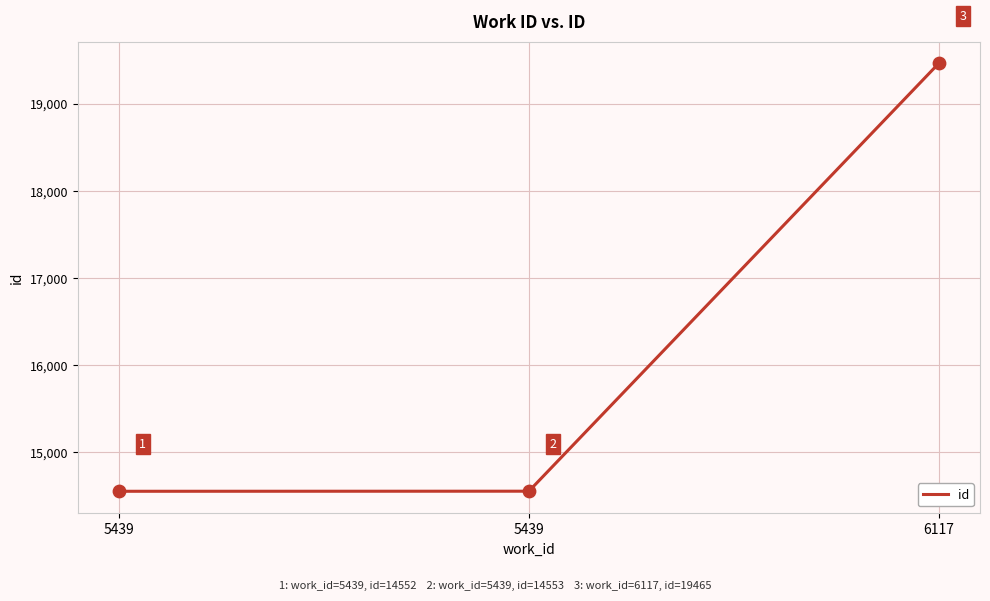

What is the ratio of the value at 6117 to the value at 5439?

1.3